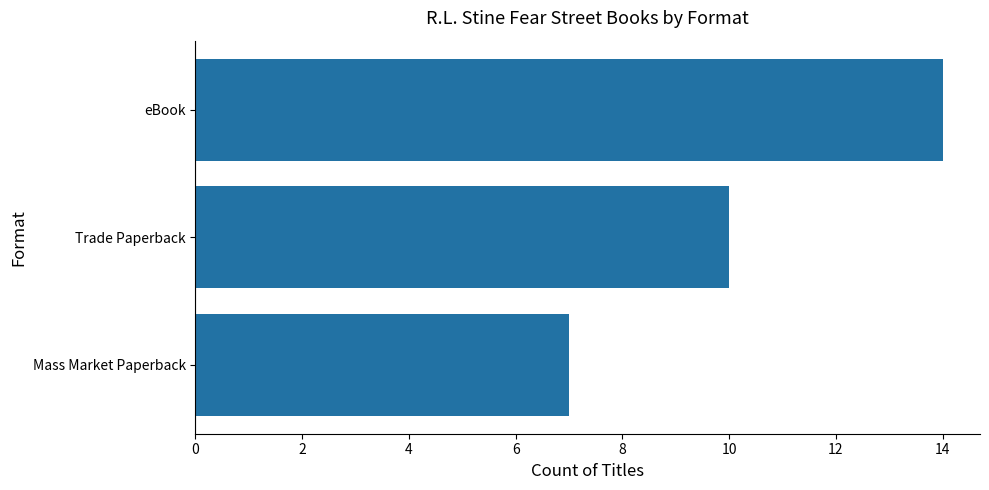

Does the chart contain stacked bars?

No